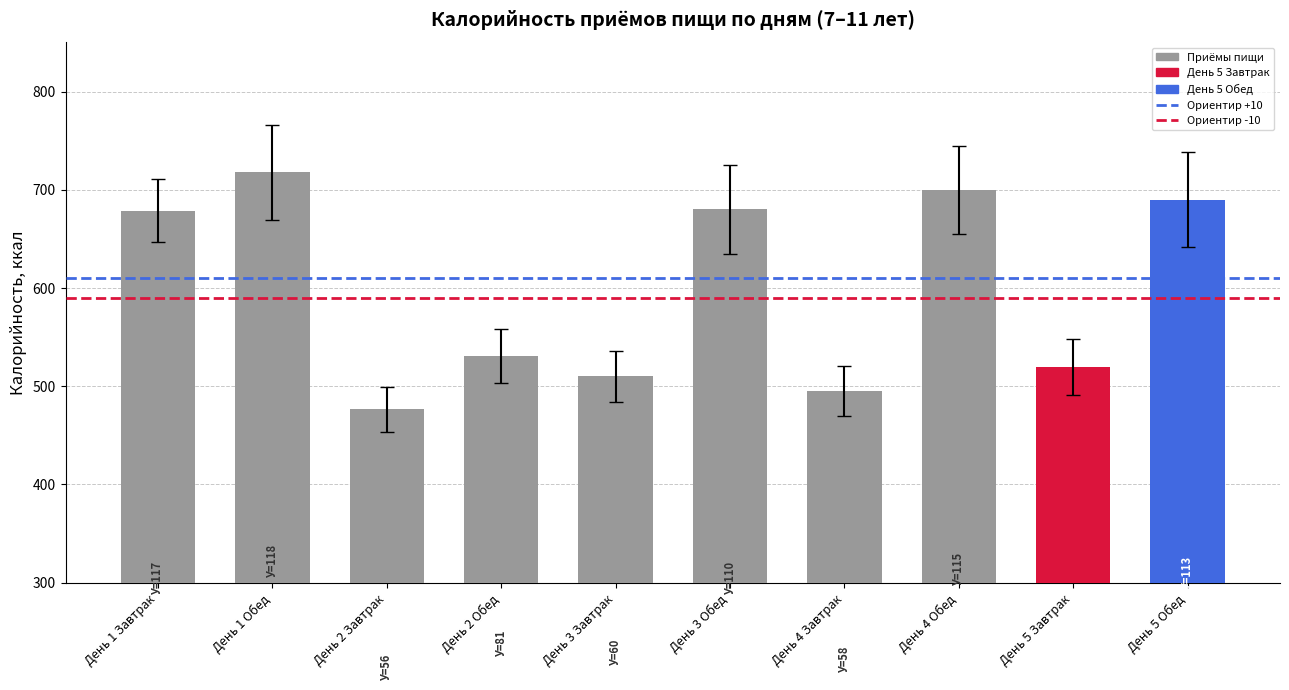

True or false: the data shows 690.0 at День 5 Обед.

True